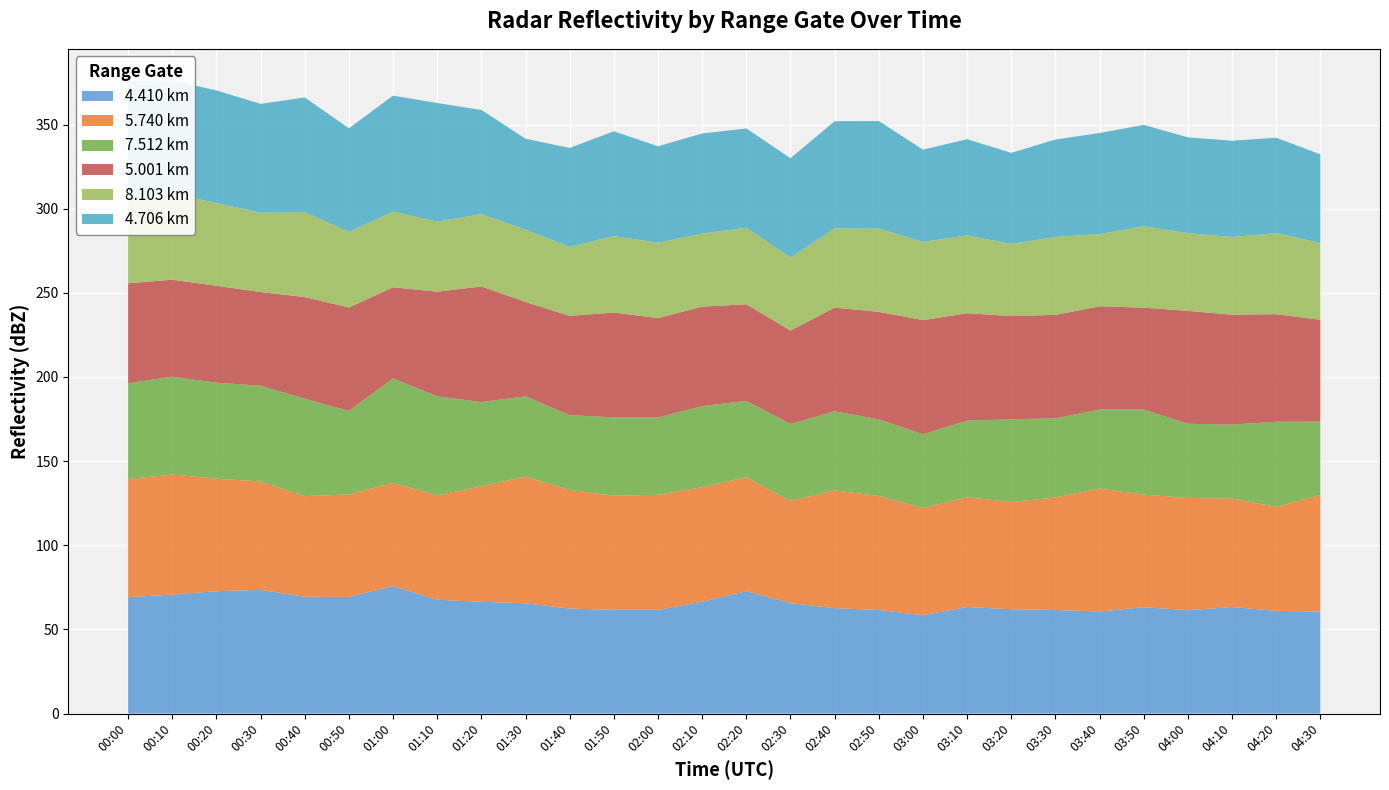

Reading left to right, transcribe all the data shown in this chart.

4.410: 69.1	70.7	72.7	73.5	69.4	69.3	75.7	67.6	66.4	65.5	62.4	61.6	61.6	66.4	72.7	65.6	62.6	61.5	58.4	63.3	62.0	61.5	60.6	63.2	61.4	63.3	61.0	60.6
5.740: 70.3	71.3	66.9	64.4	59.8	60.9	61.3	62.1	68.6	75.3	70.5	67.8	68.4	68.1	67.7	60.8	70.0	67.8	63.7	65.2	63.7	66.9	73.1	66.9	66.7	64.5	61.8	69.3
7.512: 56.9	58.2	57.0	56.9	57.9	49.6	62.2	58.8	50.1	47.7	44.4	46.6	45.9	48.2	45.4	45.7	47.0	45.5	43.9	45.5	49.2	47.0	47.0	50.6	44.1	43.9	50.6	43.6
5.001: 59.4	57.6	57.6	55.7	60.4	61.5	54.1	62.2	68.7	56.1	59.0	62.3	59.1	59.1	57.4	55.5	61.6	63.9	67.8	63.9	61.3	61.5	61.3	60.5	67.1	65.3	63.9	60.5
8.103: 50.4	51.2	49.2	47.1	50.5	44.9	45.0	41.6	43.0	43.0	41.0	45.4	44.8	43.4	45.5	43.4	47.1	49.5	46.5	46.2	42.9	46.3	42.9	48.4	46.2	46.2	48.2	45.6
4.706: 69.7	67.2	66.9	64.7	68.1	61.6	68.9	70.5	61.9	54.0	58.8	62.3	57.3	59.5	59.0	59.0	63.7	63.9	54.8	57.2	54.1	57.9	60.1	60.2	56.9	57.2	56.7	52.7